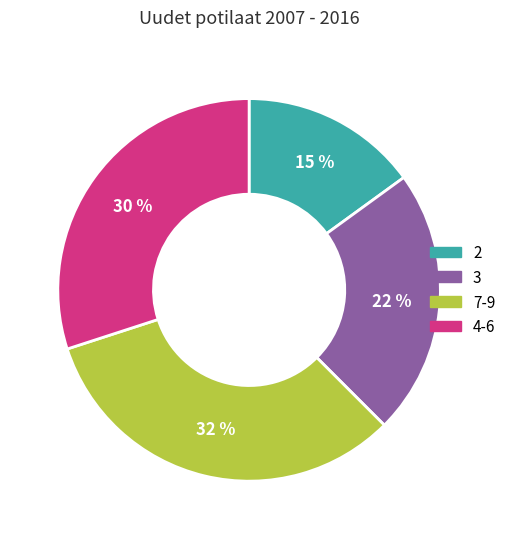

To the nearest percent, what percentage of the pie is 7-9?

32%